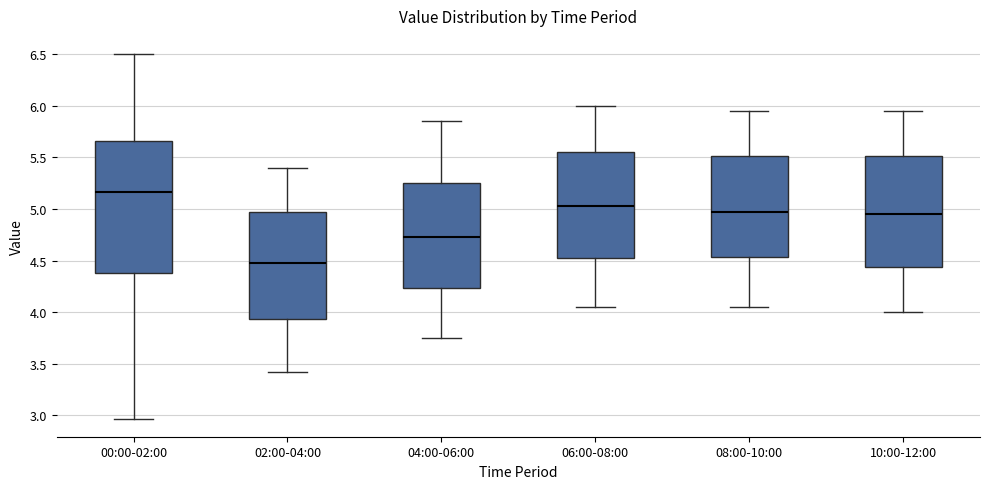

Which box is the tallest, from its lower edge to its upper edge?

00:00-02:00